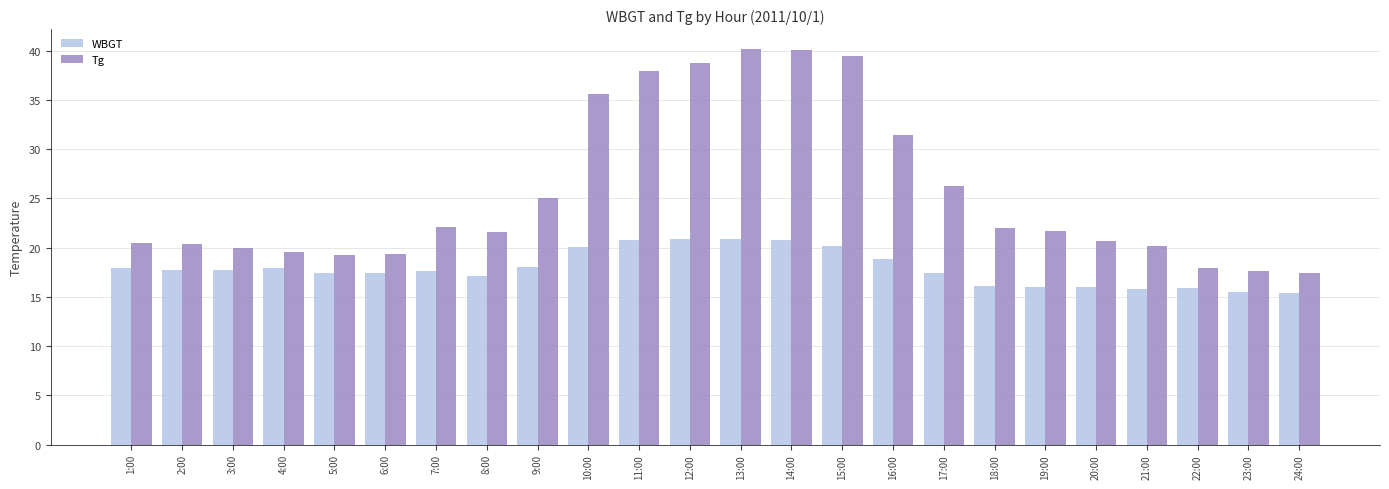

Rank the series by their average value, from highest to lowest.

Tg, WBGT